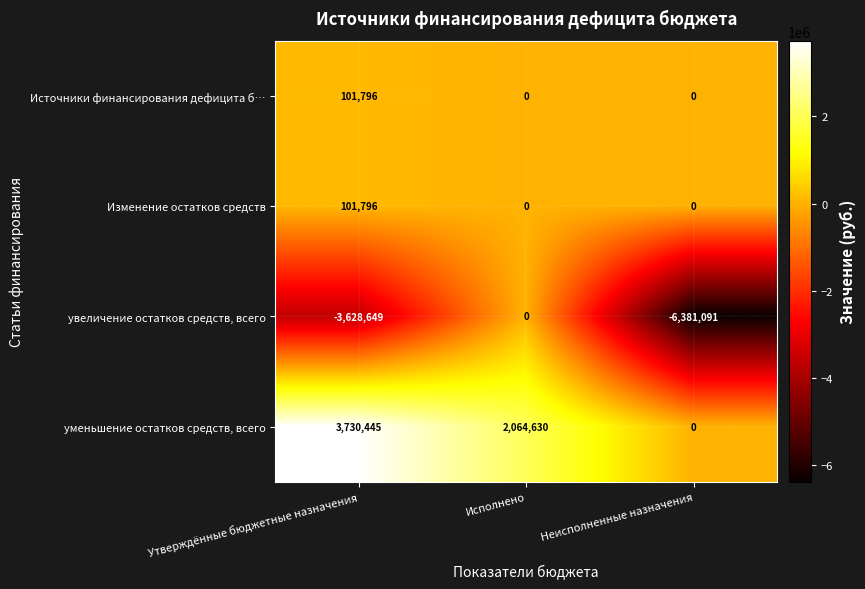

What is the sum of the уменьшение остатков средств, всего values at Утверждённые бюджетные назначения and Неисполненные назначения?

3730445